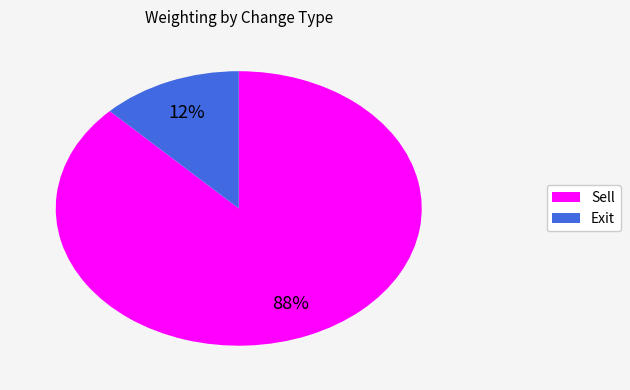

To the nearest percent, what is the average slice percentage?

50%